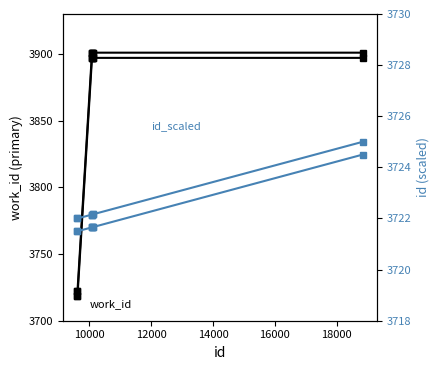

What is the total value across all series at 16000?

11344.8